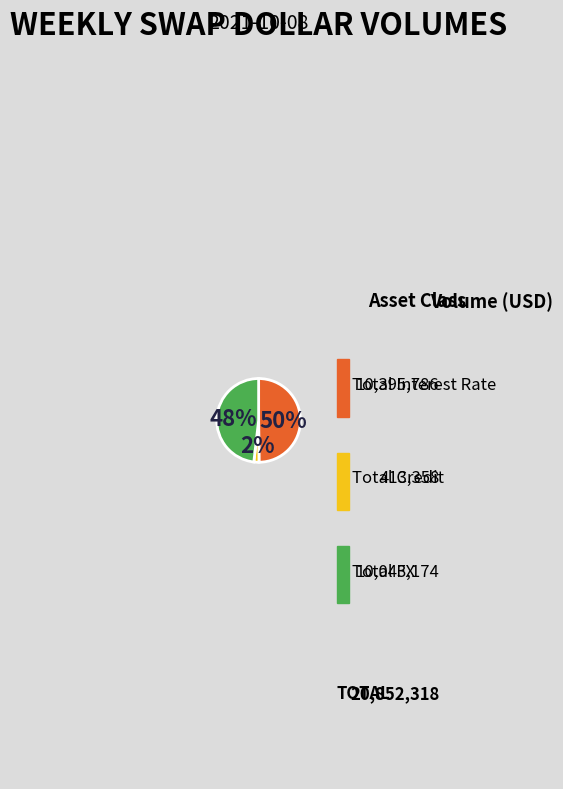

What is the largest slice in the pie chart?

Total Interest Rate